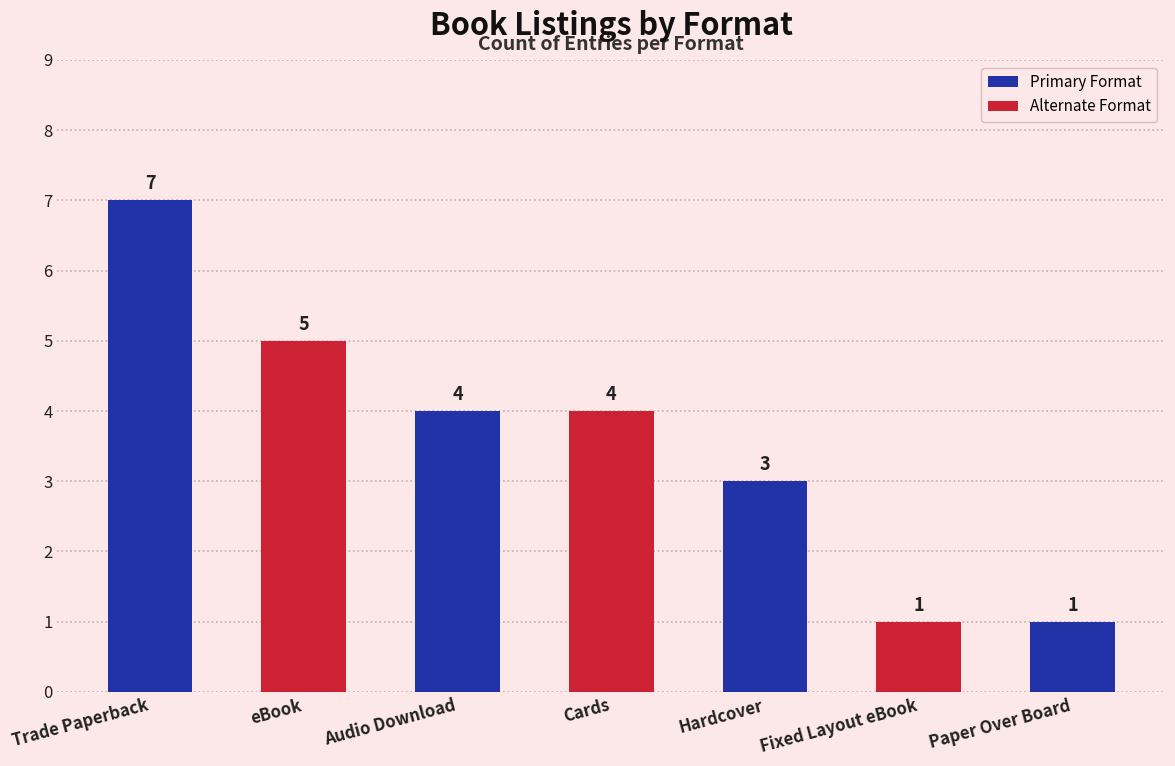

Between Audio Download and Fixed Layout eBook, which is larger?

Audio Download